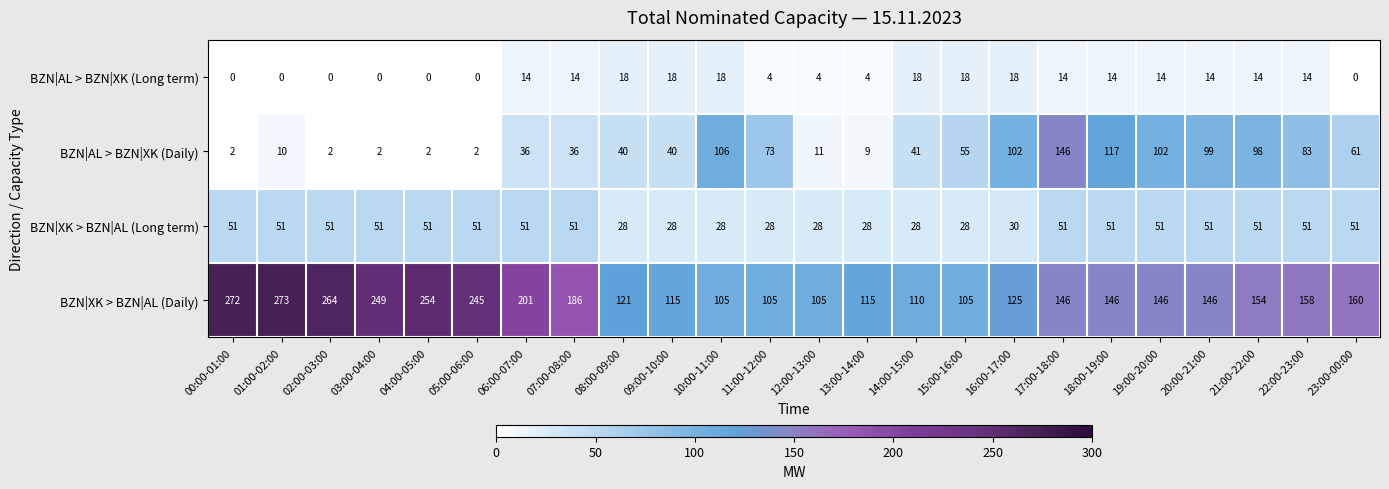

How many data points in BZN|XK > BZN|AL (Long term) are less than 51?

9